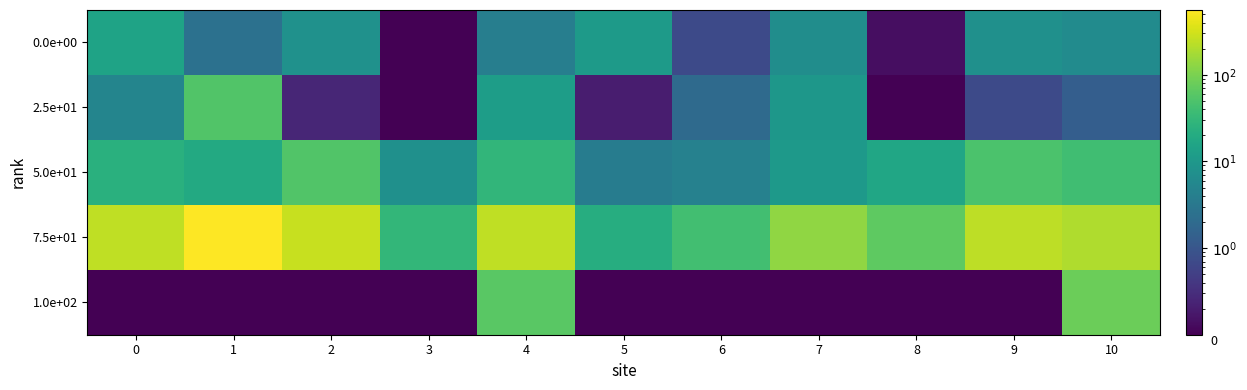

Which series has the largest total across all categories?

row_3